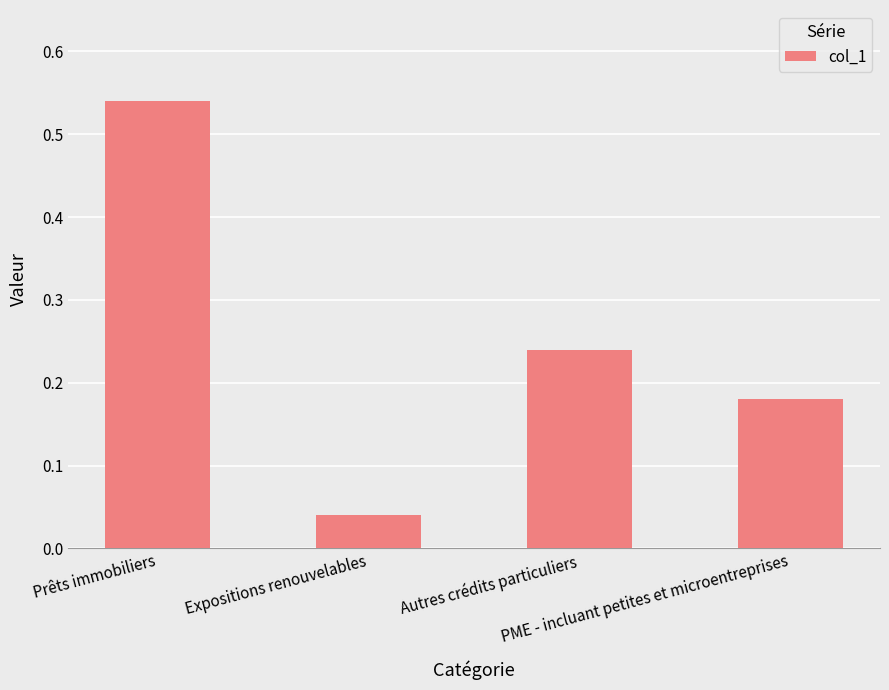

What is the label of the 4th bar from the right?

Prêts immobiliers